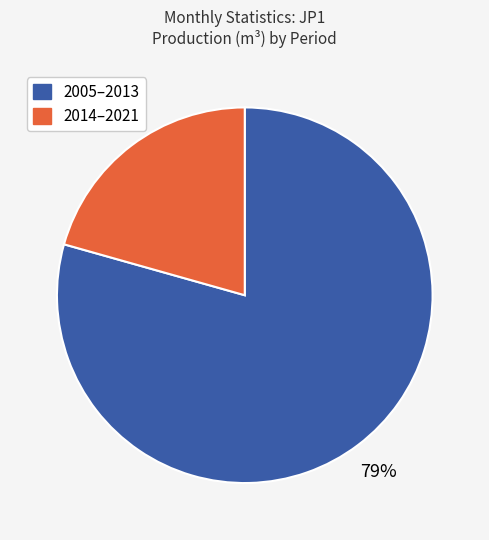

Is there any slice that represents more than half of the pie?

Yes